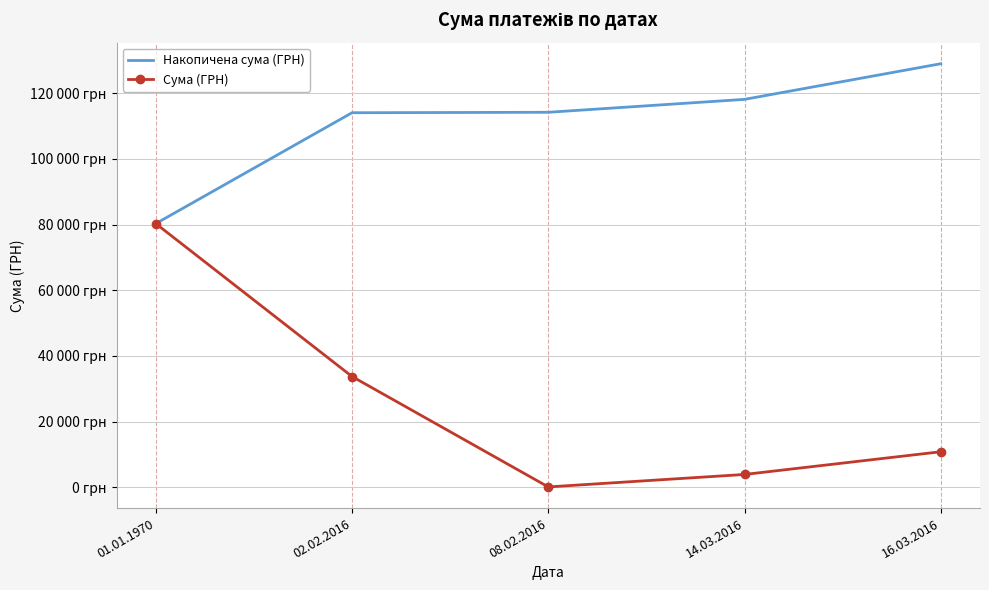

Between 14.03.2016 and 16.03.2016, which series saw the biggest shift?

Накопичена сума (ГРН)